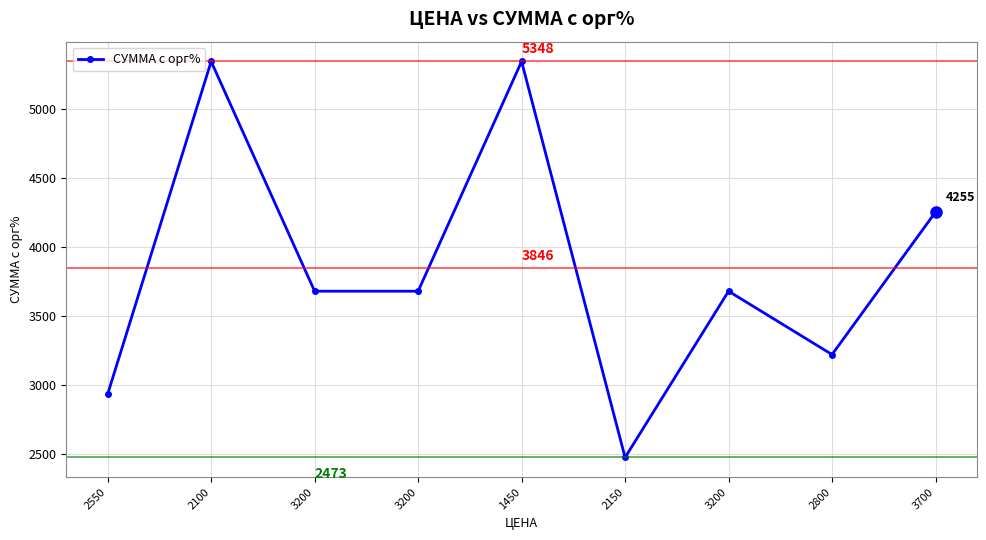

The chart shows a value of 2933 at 2550. True or false?

True